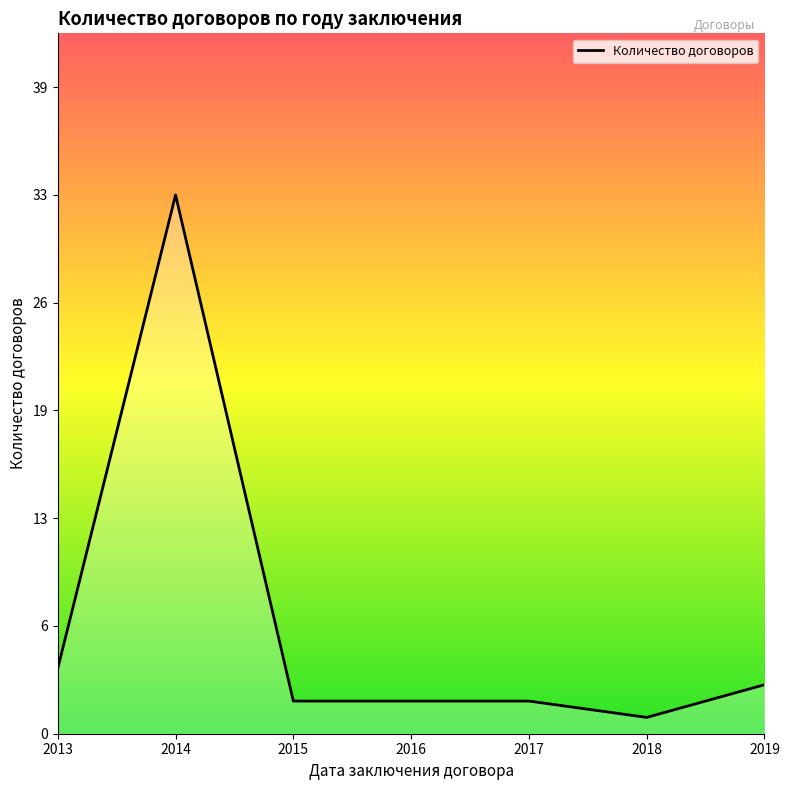

Is this an area chart (filled region under the line)?

Yes